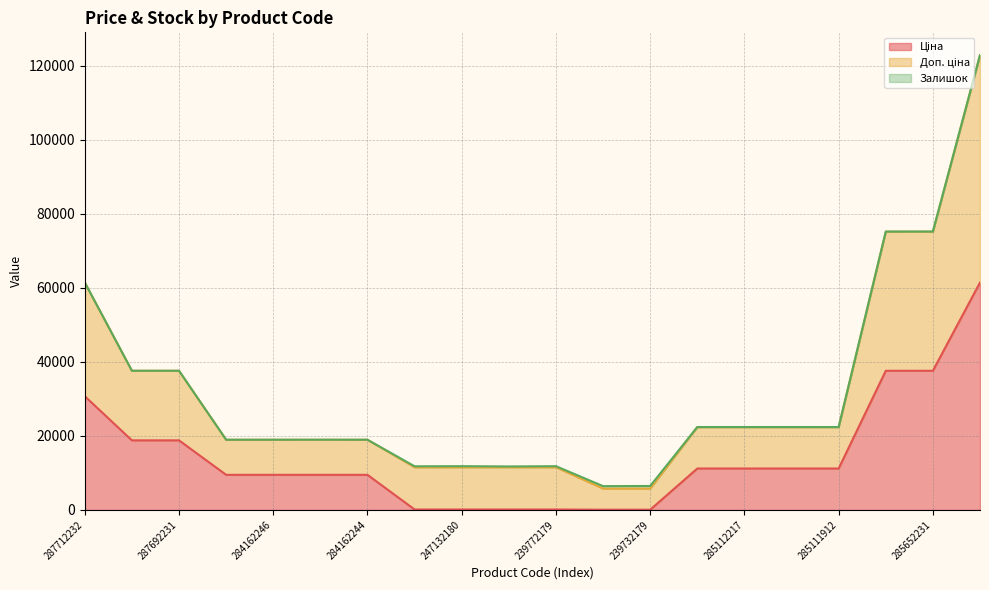

Which label corresponds to the smallest value in the chart?

239732195